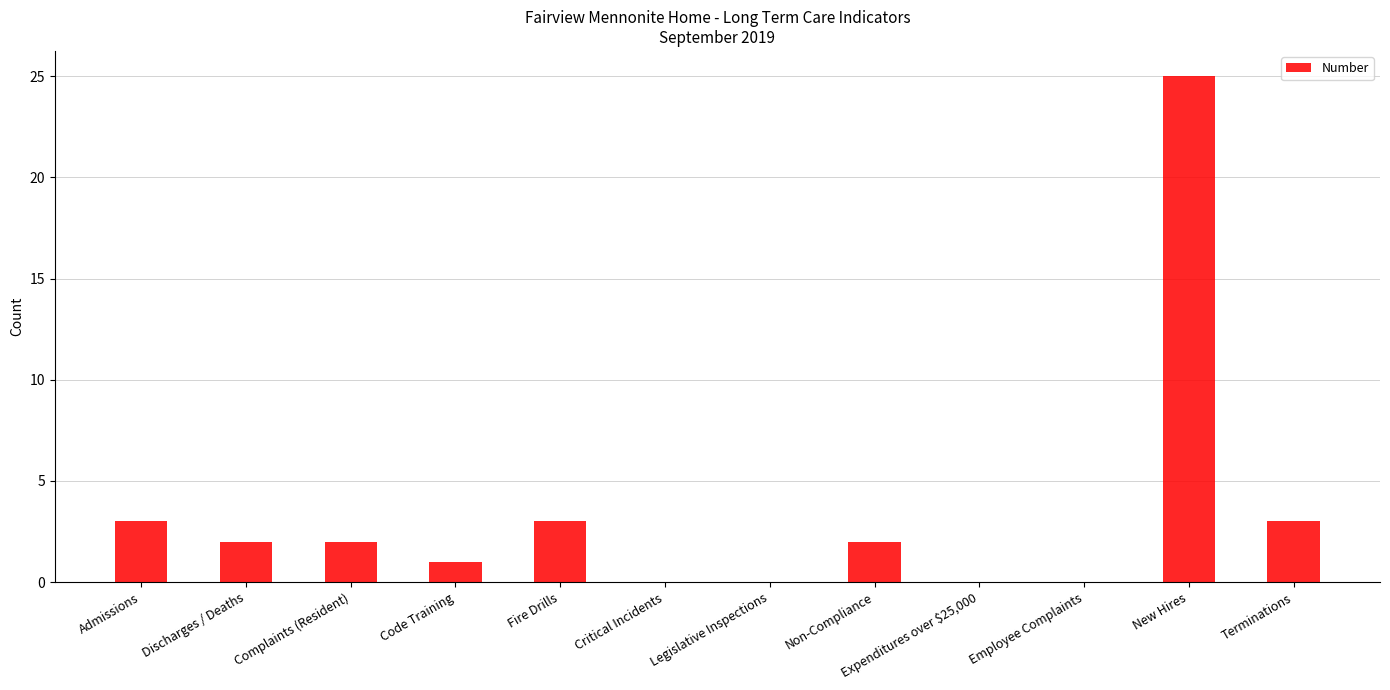

Which has a higher value, New Hires or Legislative Inspections?

New Hires